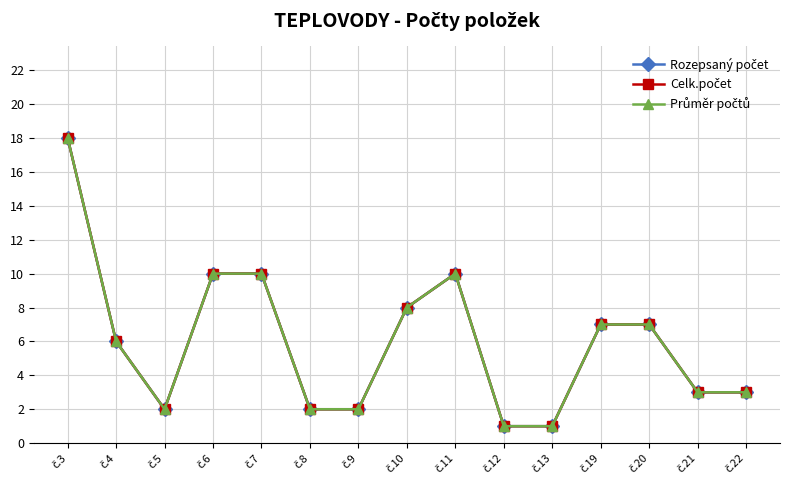

Is this an area chart (filled region under the line)?

No